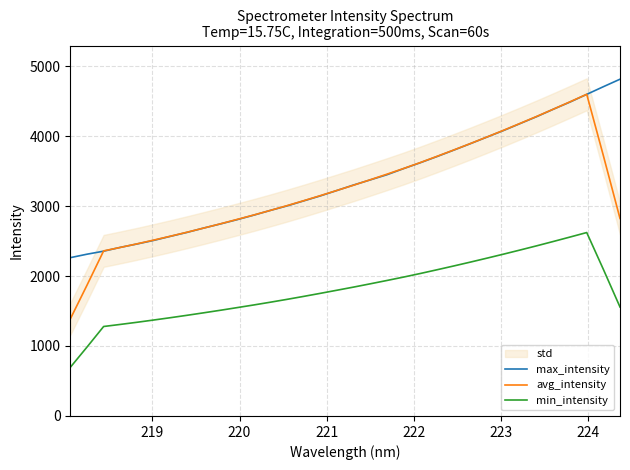

True or false: max_intensity has more than 0 points higher than both neighbors.

False